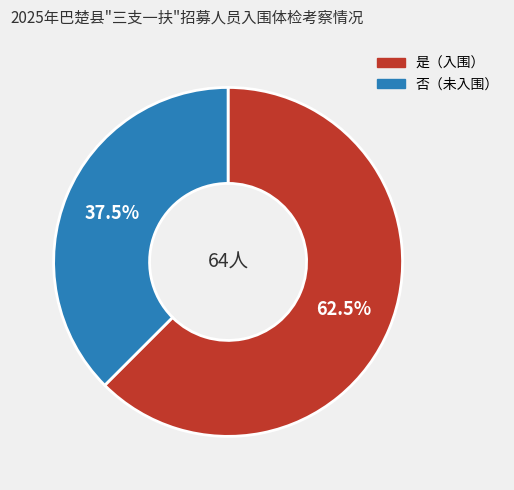

Does any single category account for the majority?

Yes